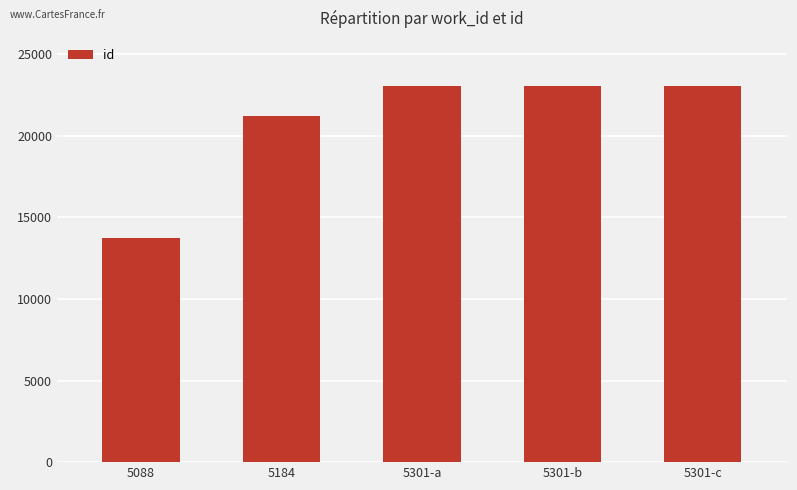

How many bars are there in total?

5